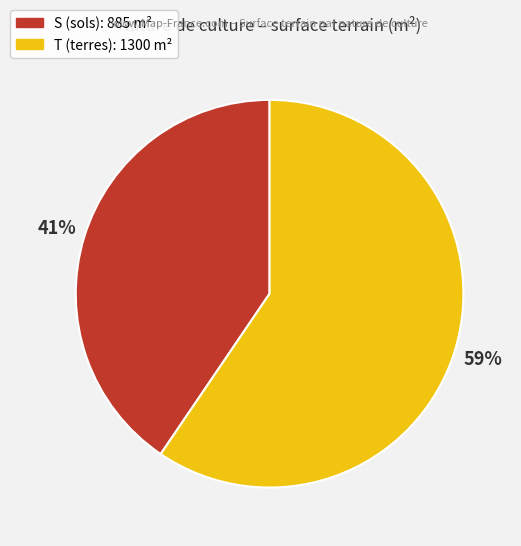

Rank the categories by value from lowest to highest.

S (sols), T (terres)